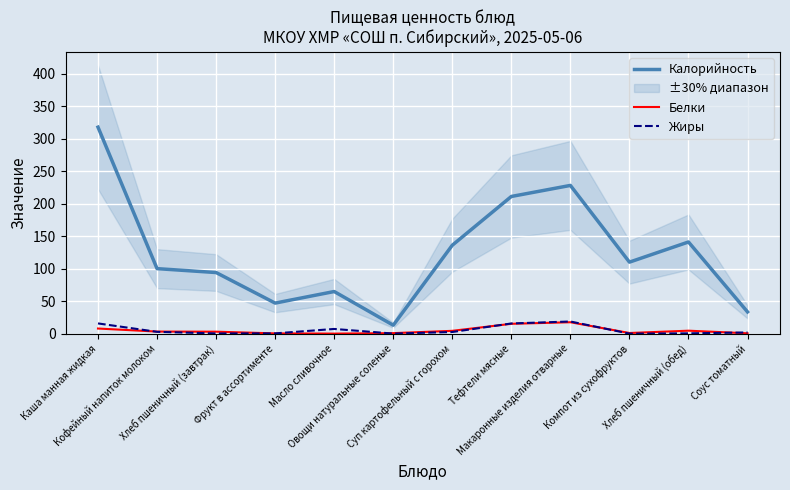

At which label does Белки first exceed 3?

Каша манная жидкая